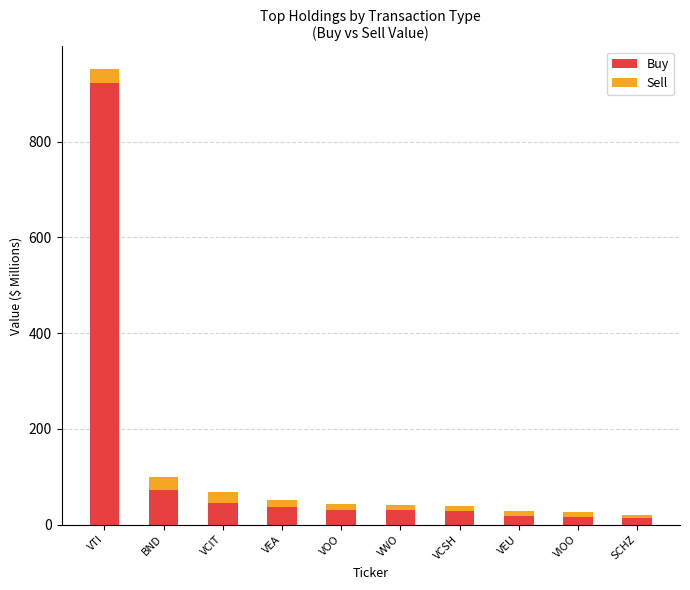

What are all the series names shown in the legend?

Buy, Sell